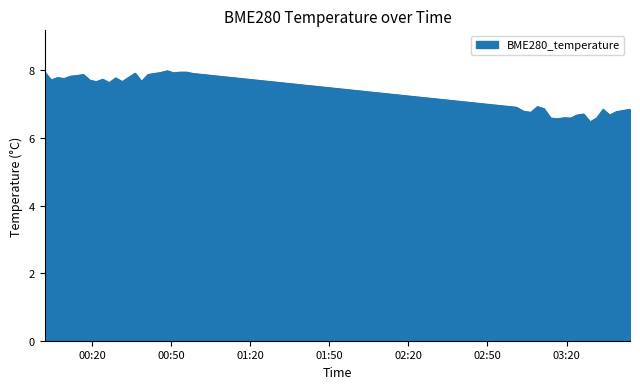

What is the difference between the maximum and minimum values?

1.5